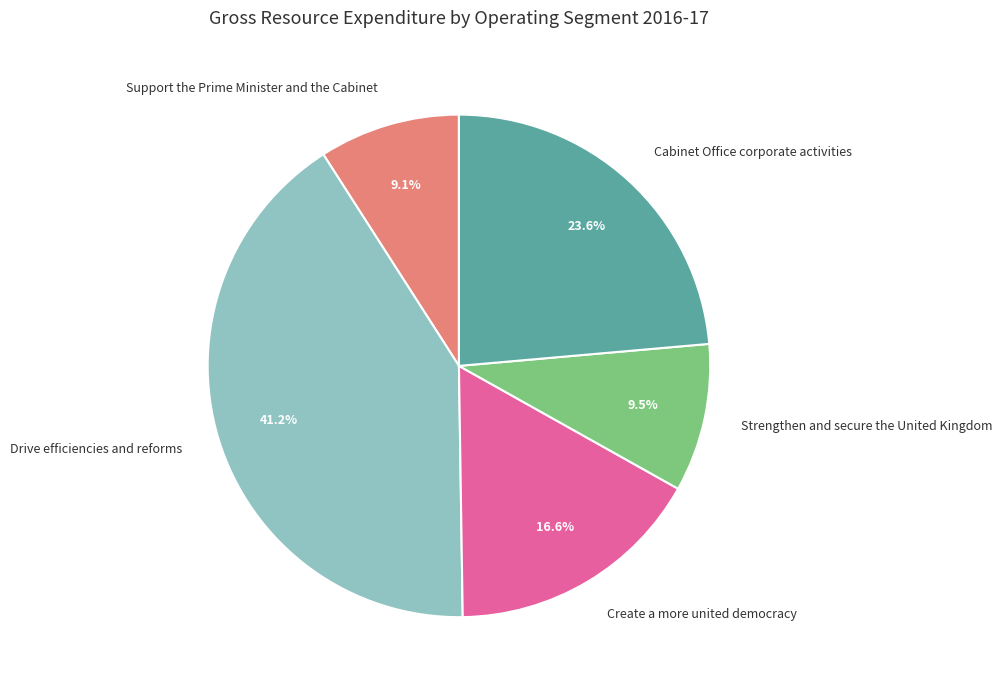

What is the total percentage of Cabinet Office corporate activities and Drive efficiencies and reforms?

64.8%